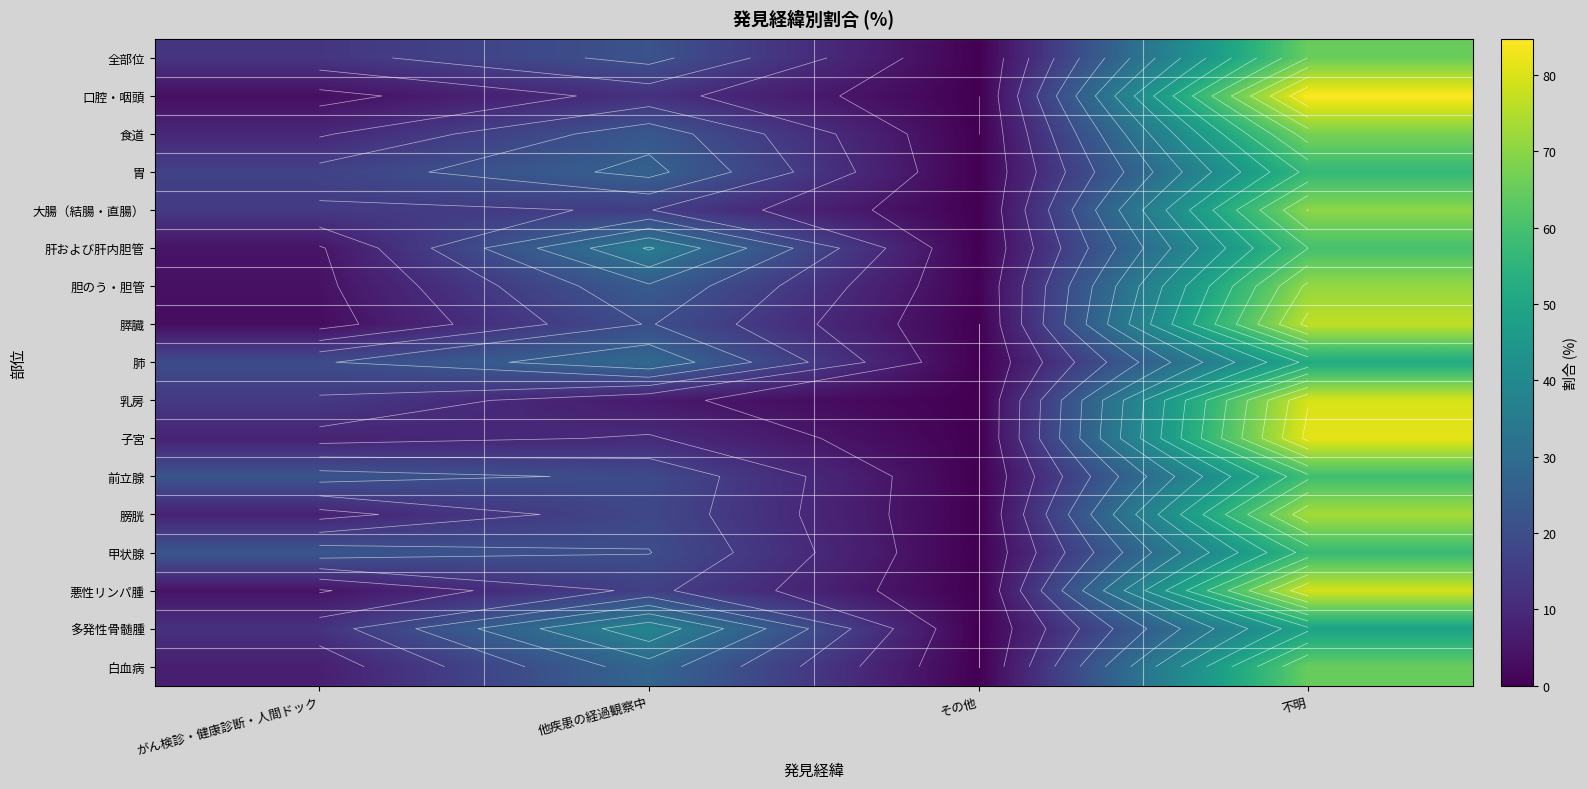

At which category is the sum across all series the highest?

不明